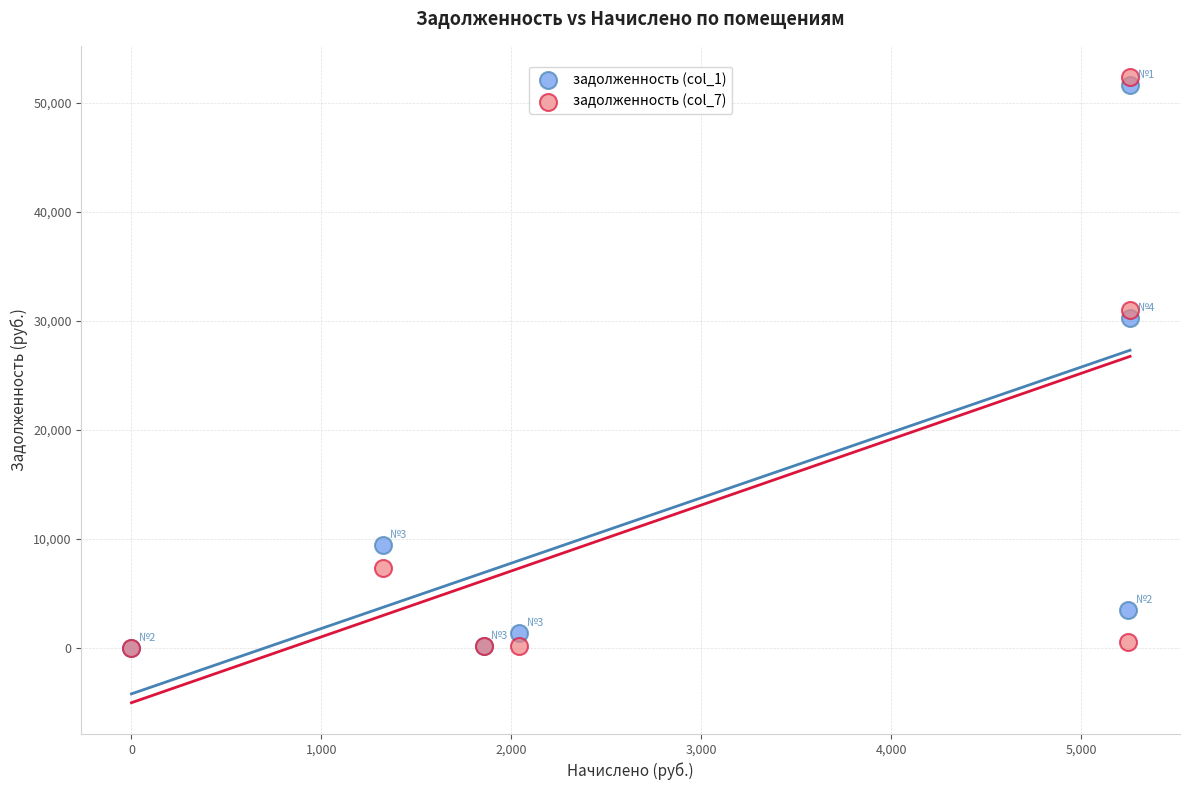

Across all series, what Y value is closest to 26187?

30247.9